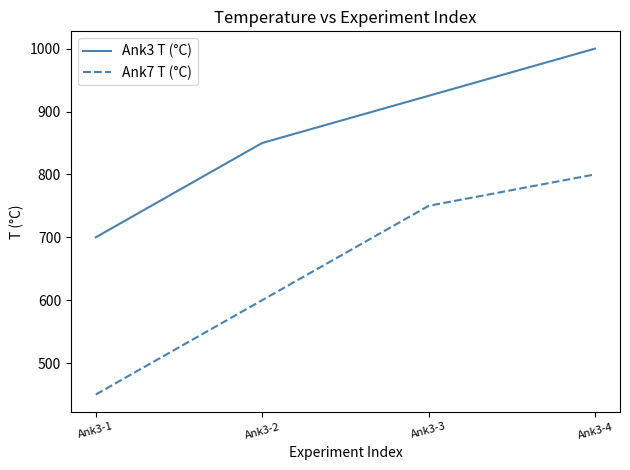

How many Ank7 T (°C) values are between 600 and 800?

3